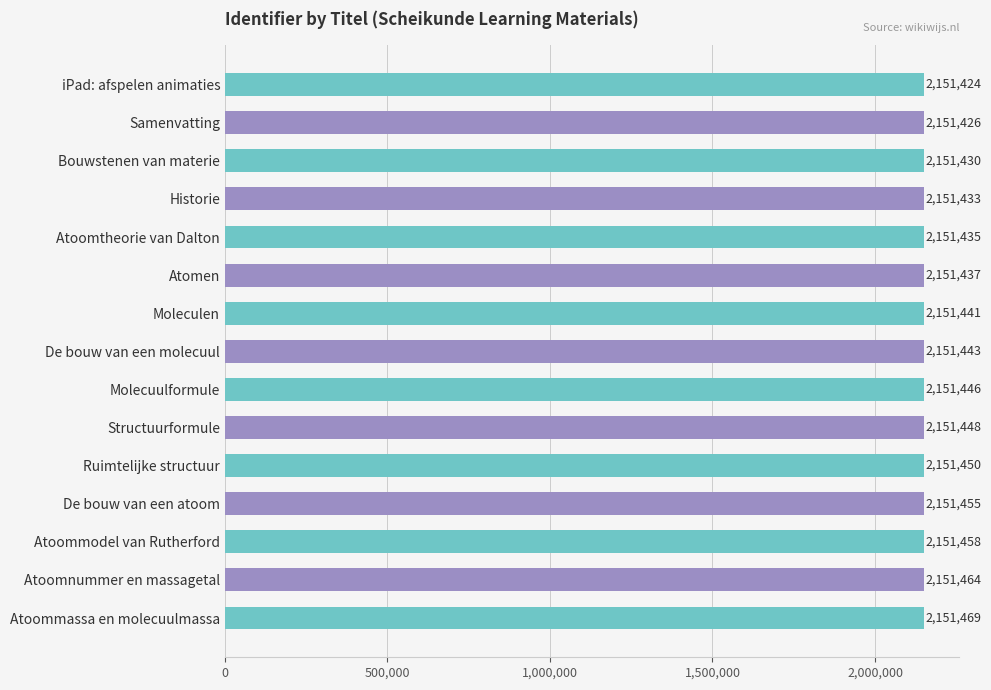

Reading top to bottom, list all the values displayed in this chart.

iPad: afspelen animaties=2151424	Samenvatting=2151426	Bouwstenen van materie=2151430	Historie=2151433	Atoomtheorie van Dalton=2151435	Atomen=2151437	Moleculen=2151441	De bouw van een molecuul=2151443	Molecuulformule=2151446	Structuurformule=2151448	Ruimtelijke structuur=2151450	De bouw van een atoom=2151455	Atoommodel van Rutherford=2151458	Atoomnummer en massagetal=2151464	Atoommassa en molecuulmassa=2151469